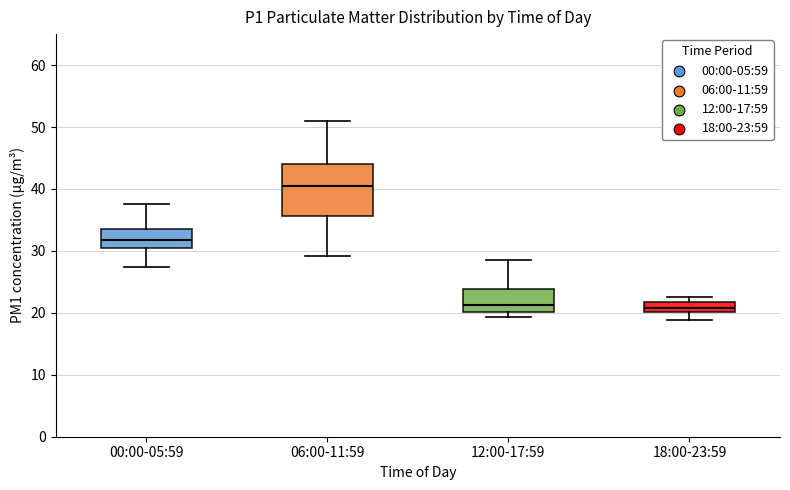

Reading left to right, read every box against the y-axis: the position of its median line, the range the box covers, and the ends of its whiskers. The values are not printed on the chart, so give them approximately, as read against the axis.

00:00-05:59: median 32, box 30 to 33, whiskers 27 to 38
06:00-11:59: median 41, box 36 to 44, whiskers 29 to 51
12:00-17:59: median 21, box 20 to 24, whiskers 19 to 29
18:00-23:59: median 21, box 20 to 22, whiskers 19 to 23